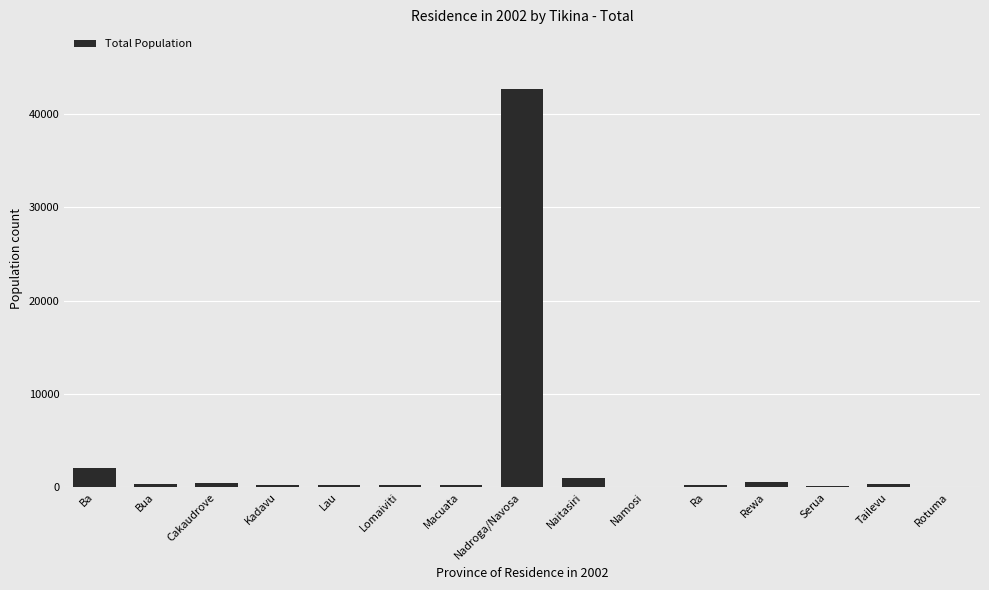

What is the sum of all values?

49003